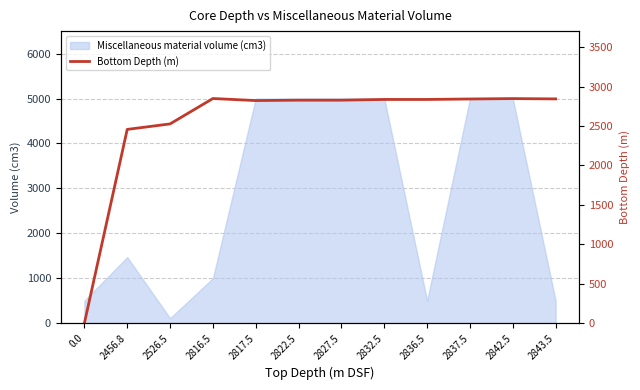

Reading left to right, what are all the values shown in this chart?

0.0=0.0	2456.8=2456.8	2526.5=2526.5	2816.5=2848.5	2817.5=2822.5	2822.5=2827.5	2827.5=2827.5	2832.5=2836.5	2836.5=2836.5	2837.5=2842.5	2842.5=2847.5	2843.5=2843.5